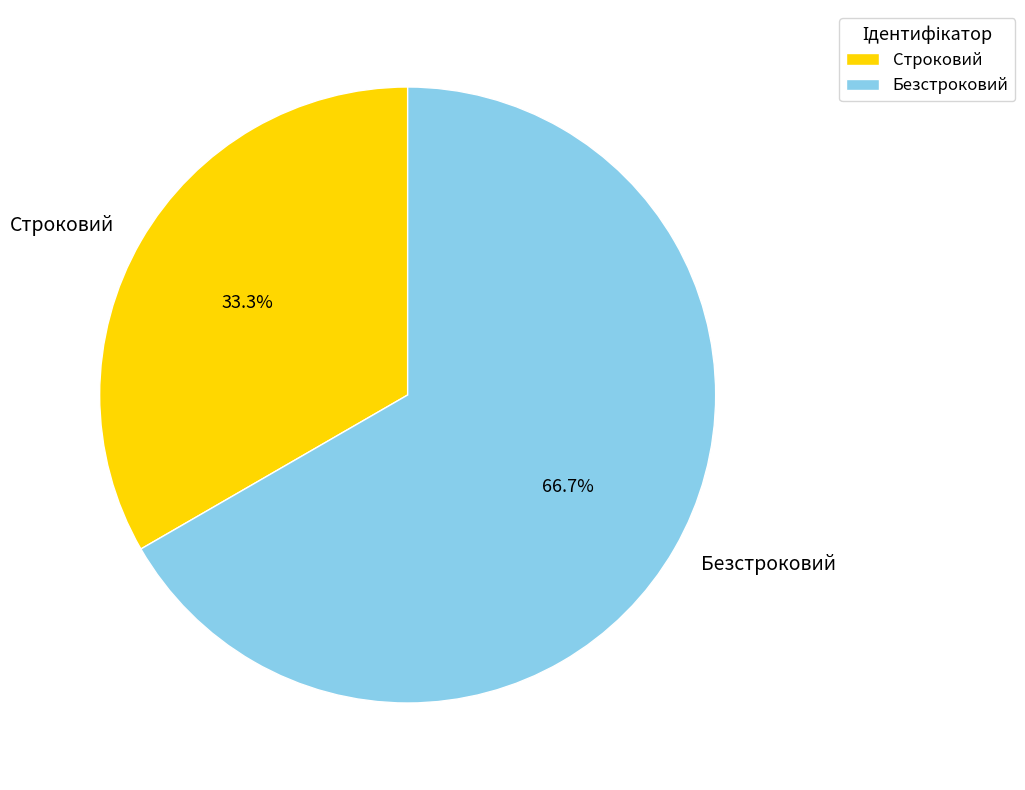

Approximately how many times larger is the value at Безстроковий compared to Строковий?

2.0